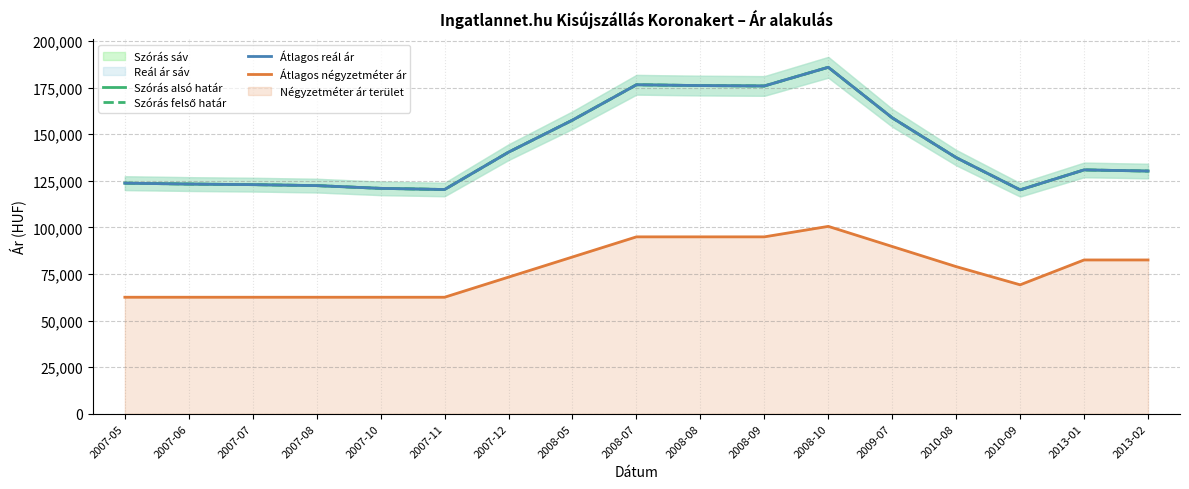

True or false: Szórás alsó határ has more than 0 interior local peaks.

True